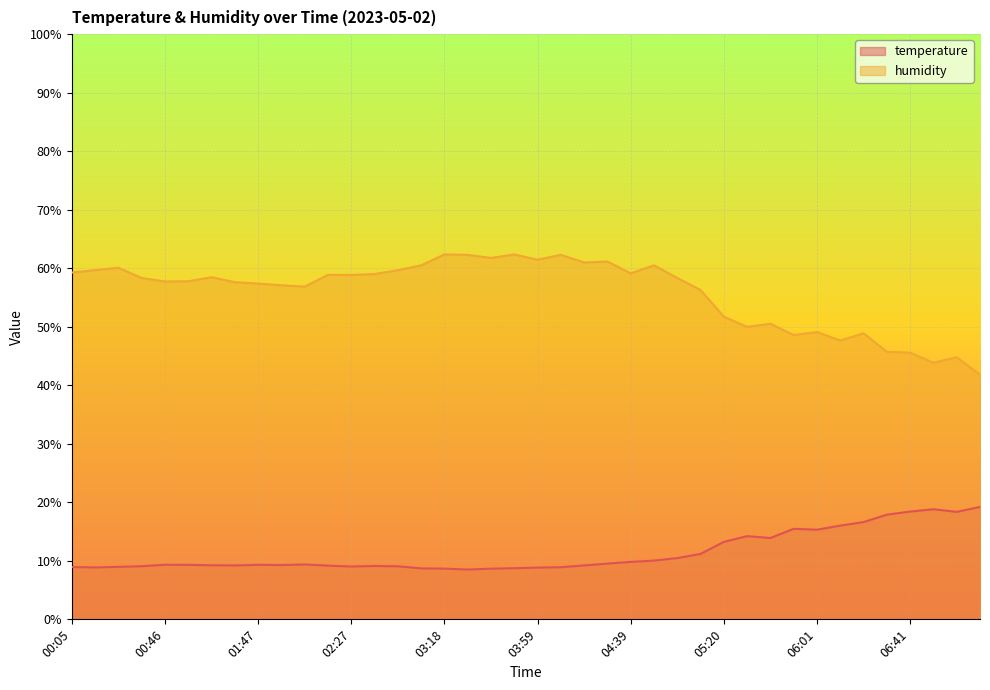

The value of temperature at 04:09 is 13.3. True or false?

False